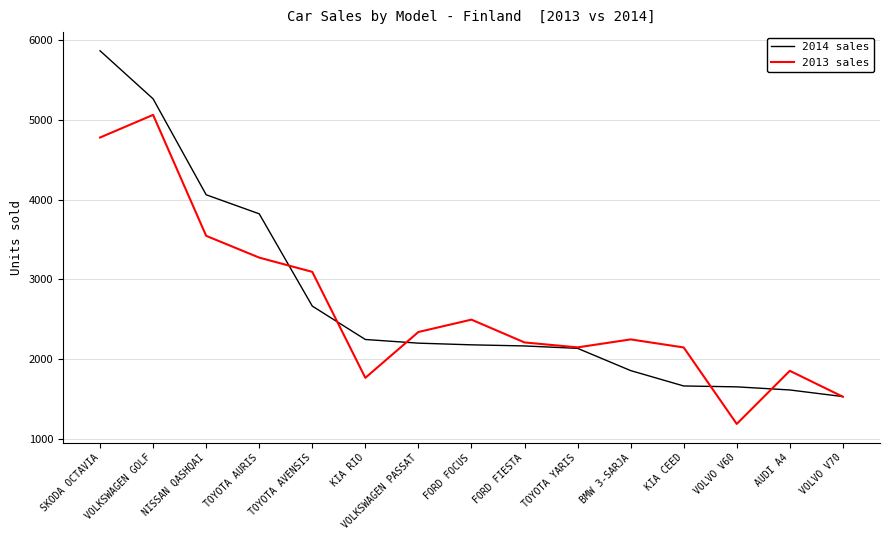

Is the value of 2014 sales at KIA CEED greater than the value of 2013 sales at VOLKSWAGEN GOLF?

No